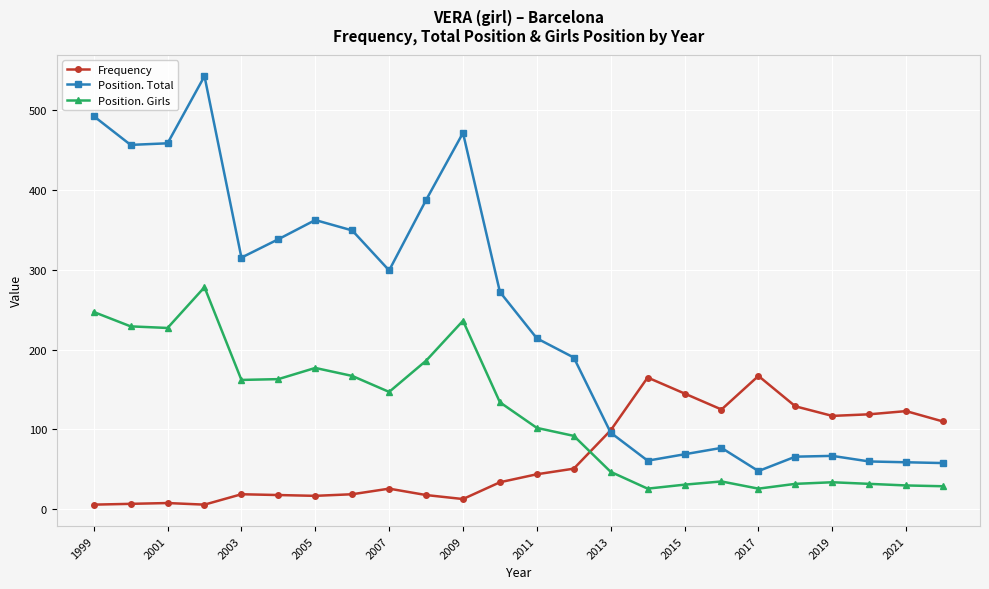

Which series has the widest spread of values?

Position. Total